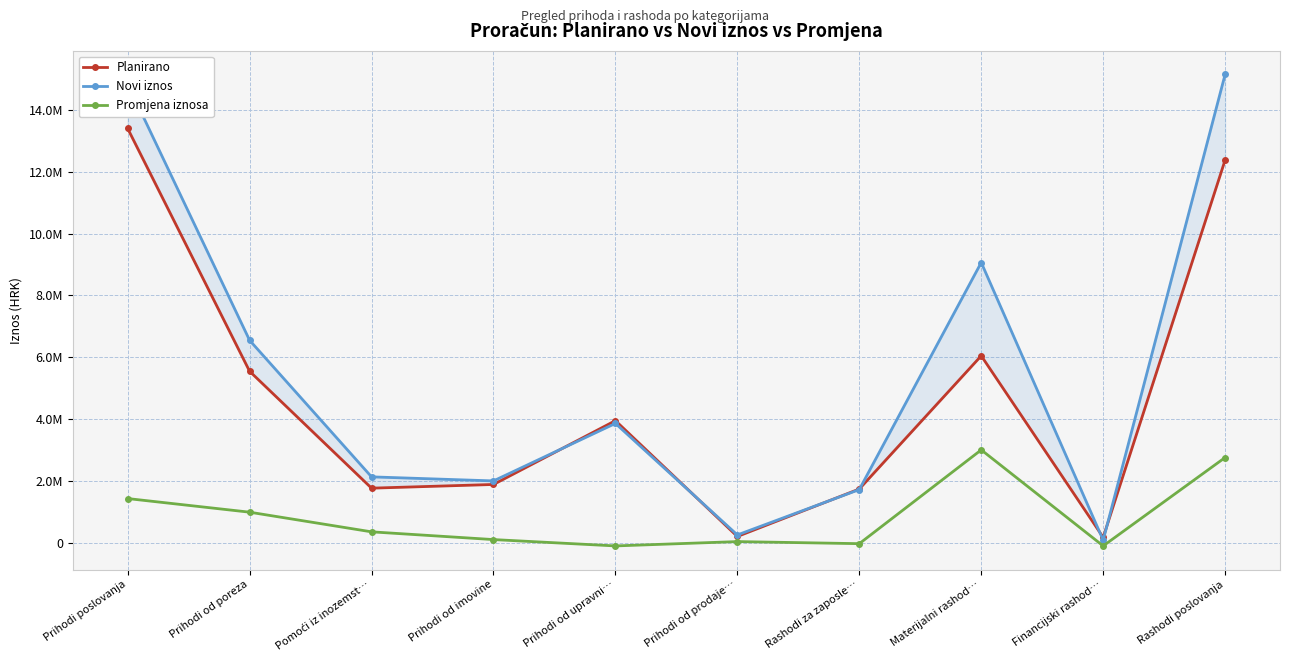

Between Pomoći iz inozemst… and Rashodi za zaposle…, which series saw the biggest shift?

Novi iznos